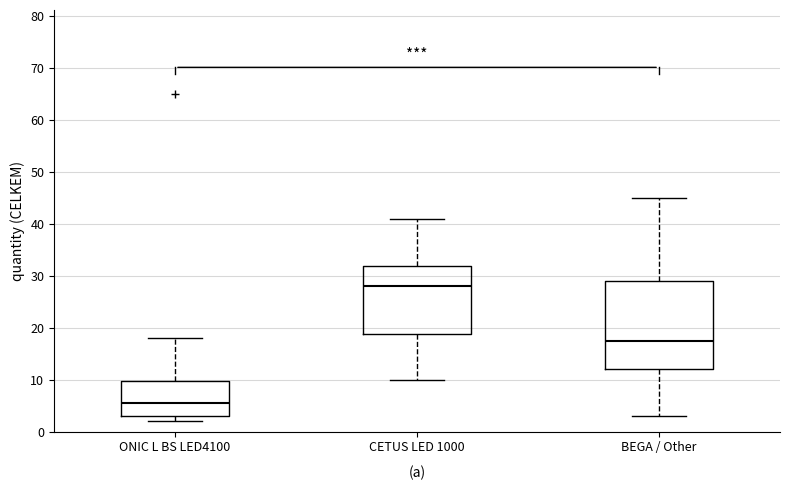

Where does the upper whisker of the box for BEGA / Other end on the y-axis? The values are not printed on the chart, so give them approximately, as read against the axis.

45